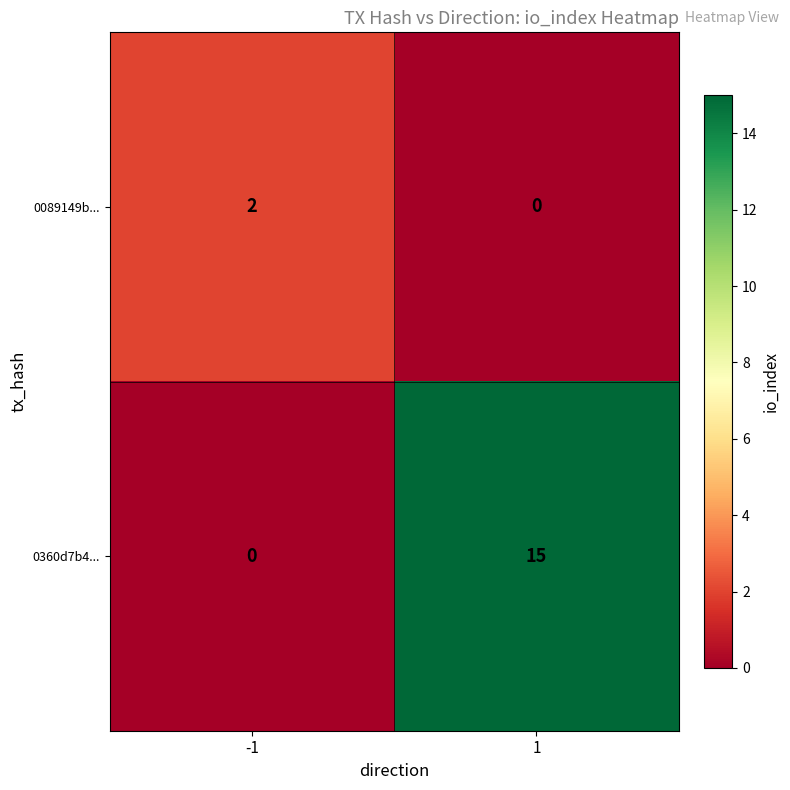

What is the greatest value displayed?

15